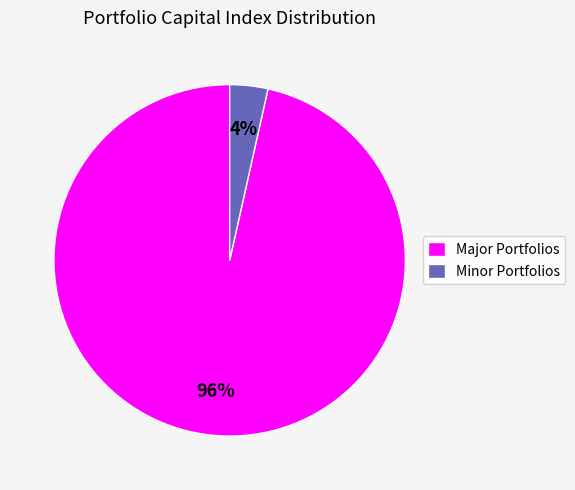

Which slice is the largest?

Major Portfolios